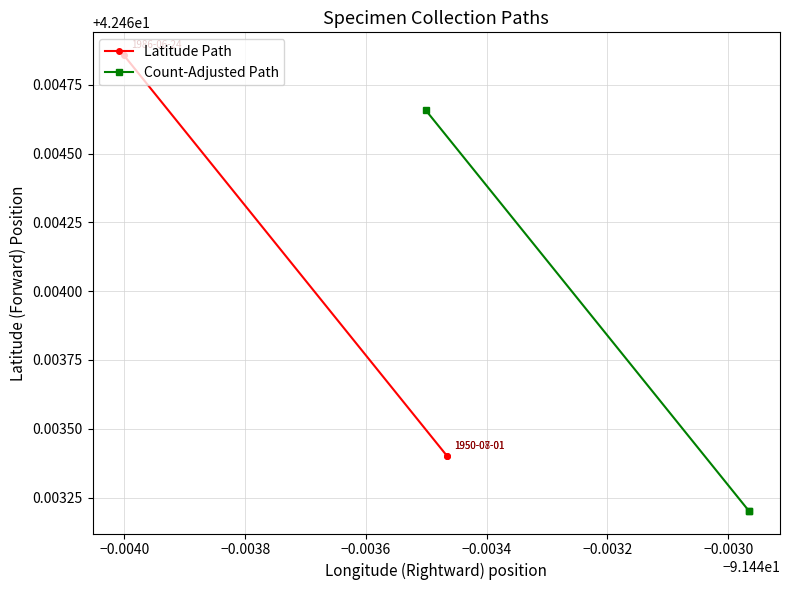

What is the lowest value of the Count-Adjusted Path series?

42.5